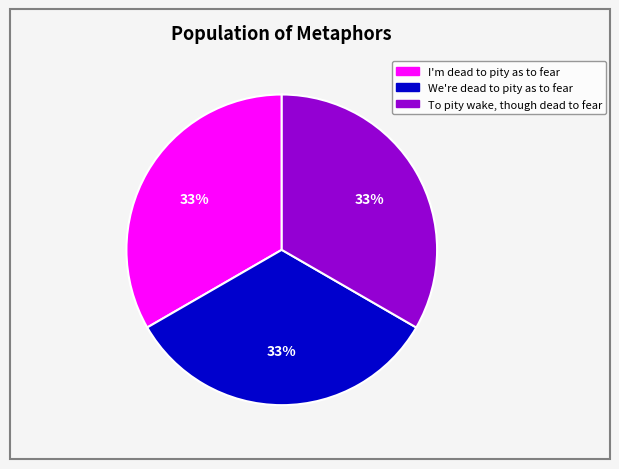

Is I'm dead to pity as to fear the majority of the pie?

No